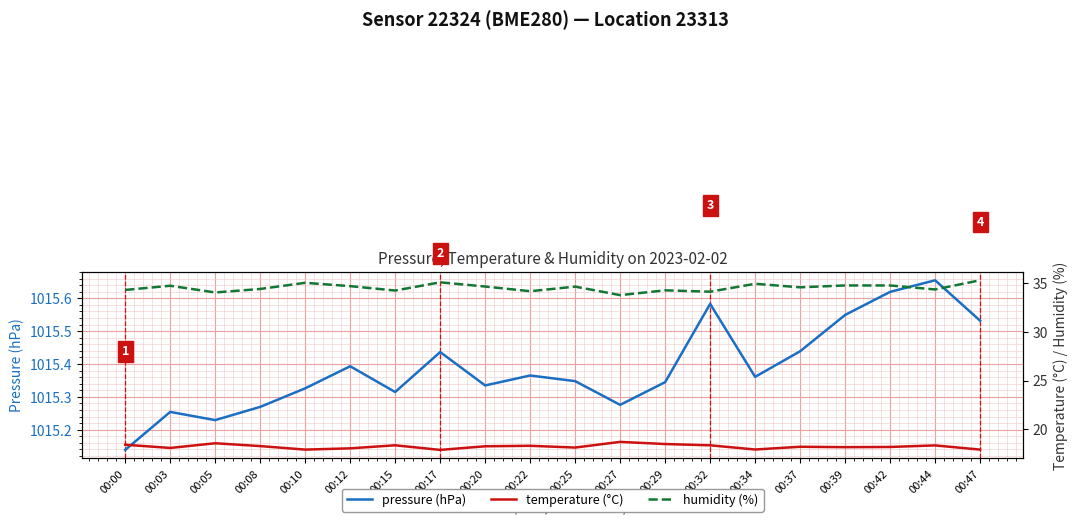

How many pressure (hPa) values are between 1015 and 1016?

20